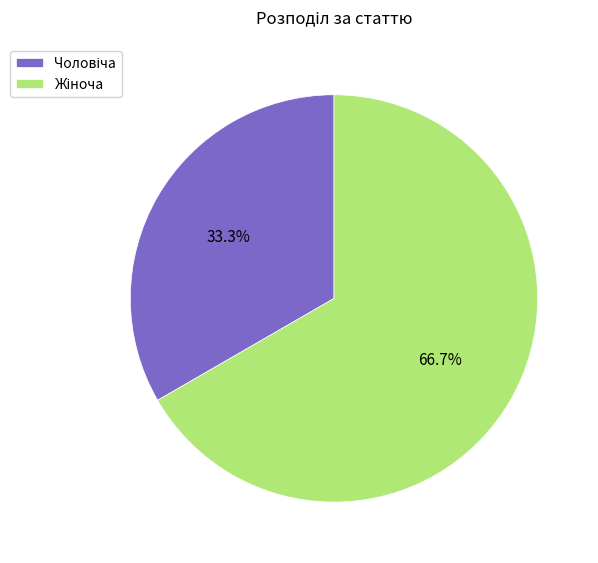

Is it true that Жіноча is 77% of the pie?

False